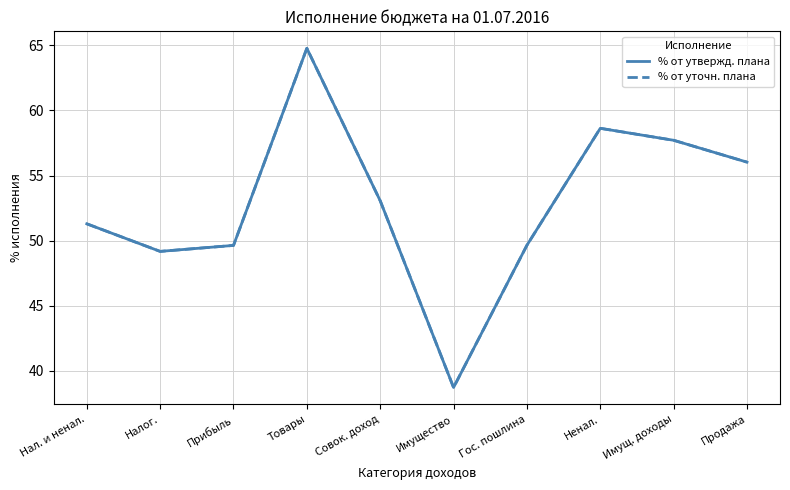

Which has a higher value, Продажа or Имущество?

Продажа